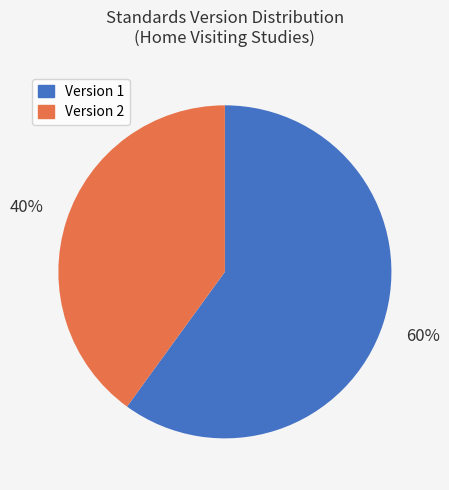

What is the ratio of the value at Version 1 to the value at Version 2?

1.5